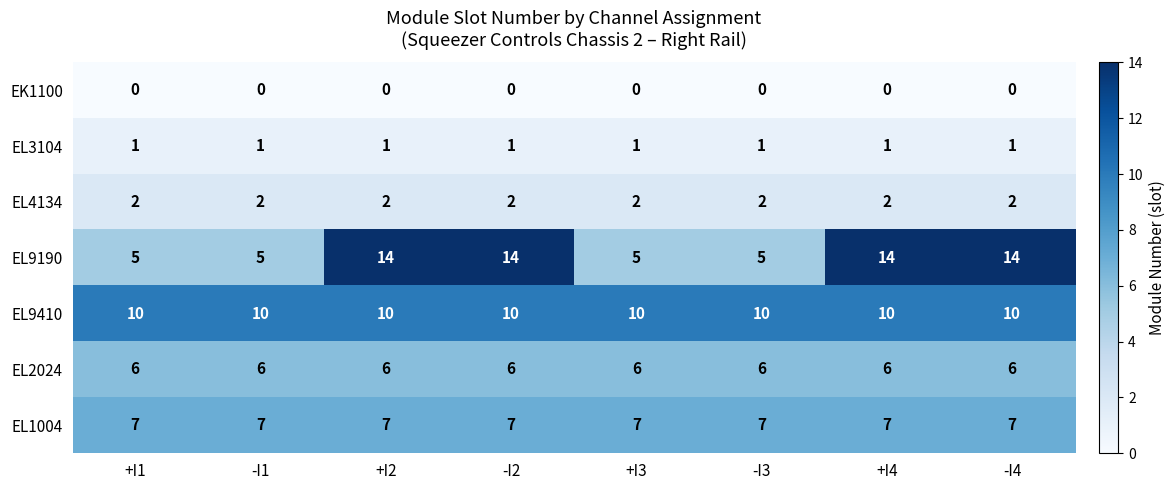

At how many categories does at least one series exceed 7?

8